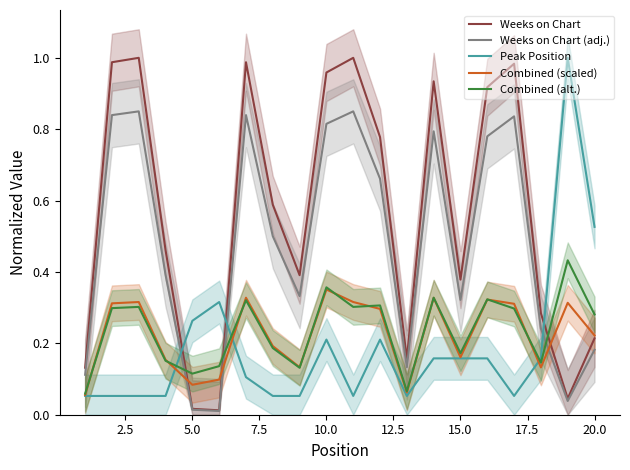

What is the value of the Peak Position point at the 17th from the left?

0.1